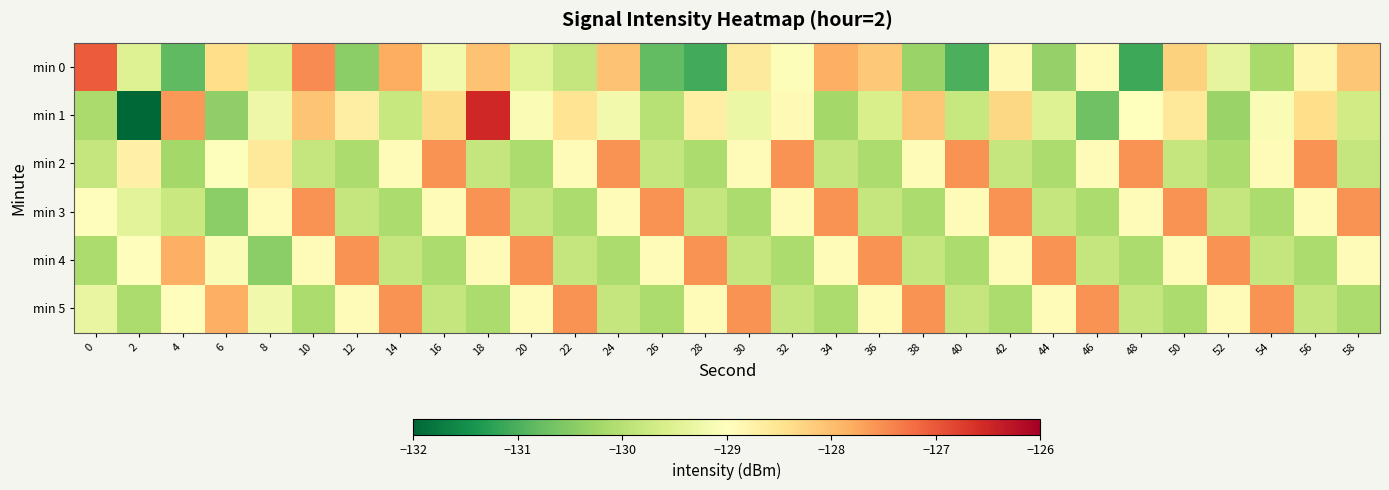

What is the greatest value displayed?

-126.5